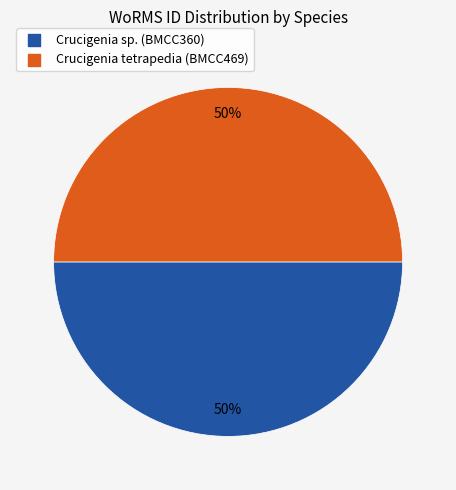

To the nearest percent, what is the average slice percentage?

50%